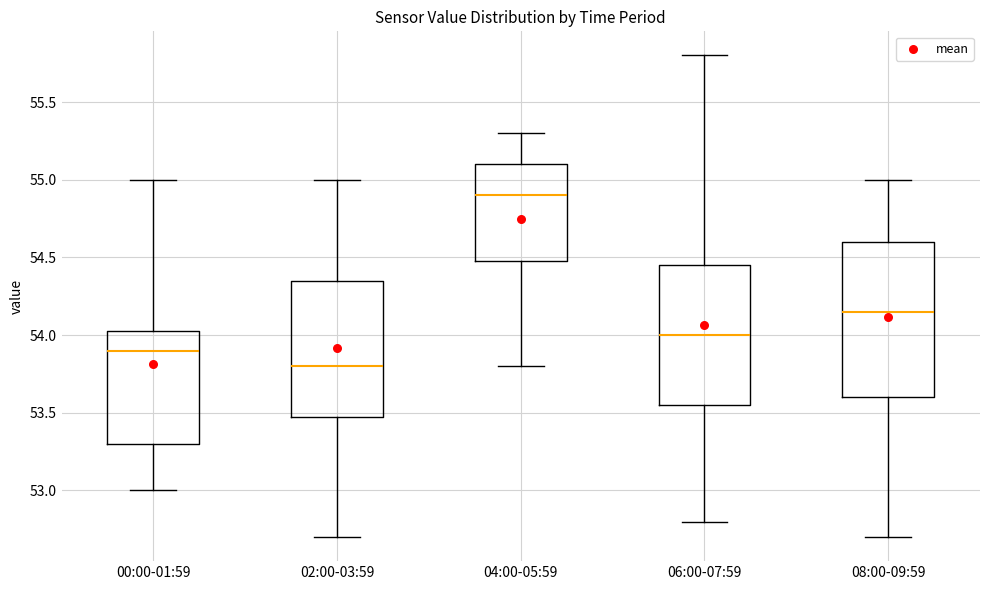

Where does the median line of the box for 00:00-01:59 sit on the y-axis? The values are not printed on the chart, so give them approximately, as read against the axis.

53.90